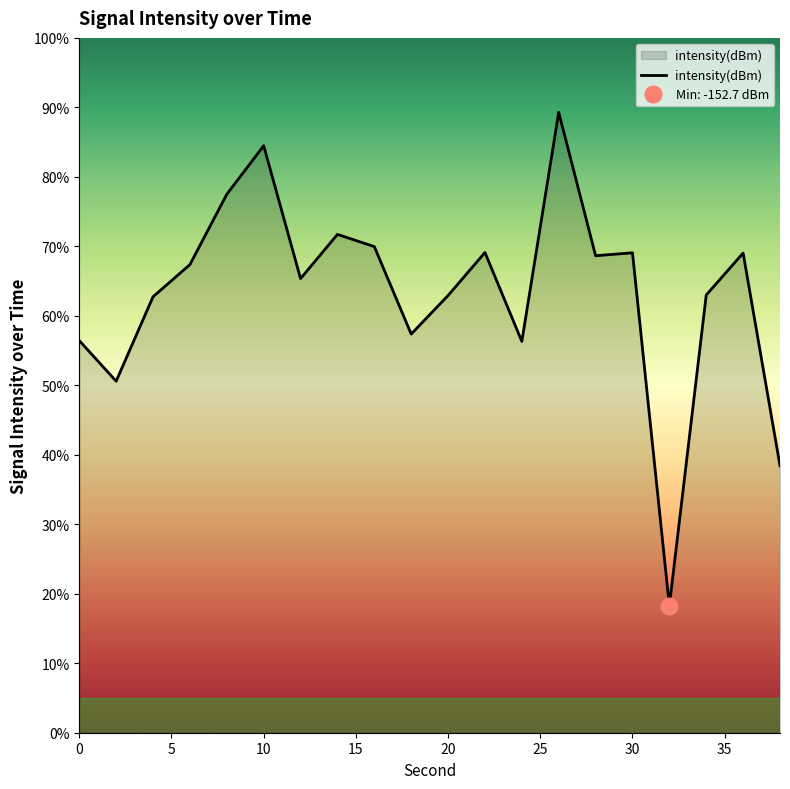

Reading left to right, what are all the values shown in this chart?

56.4	50.6	62.7	67.4	77.5	84.5	65.4	71.7	70.0	57.4	62.9	69.1	56.3	89.3	68.6	69.1	18.3	63.0	69.0	38.4